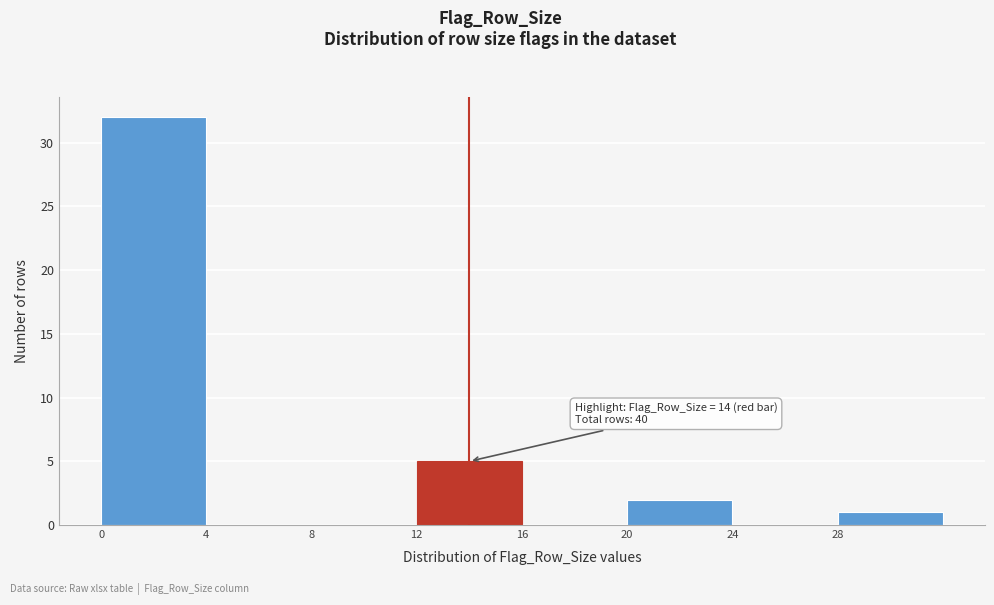

Over which range of the x-axis is the bar tallest?

0 to 4